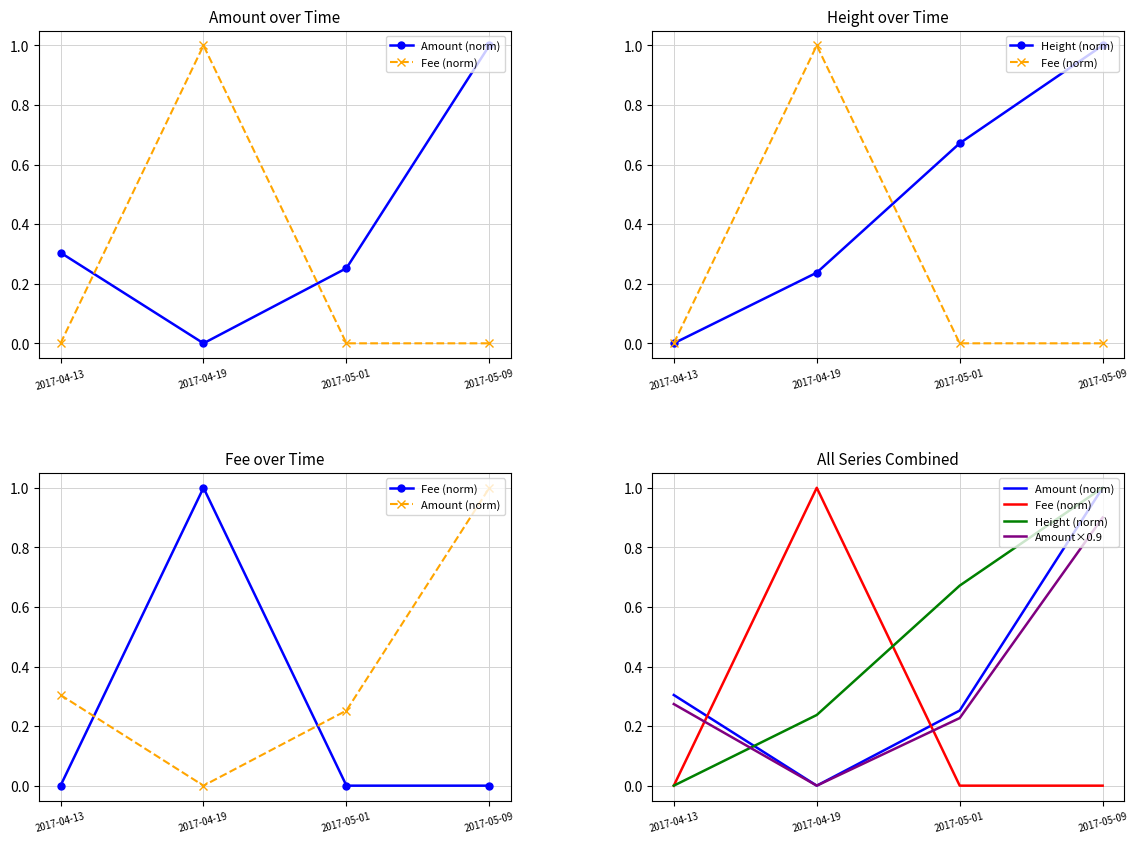

What are all the series names shown in the legend?

Amount (norm), Fee (norm), Height (norm), Amount×0.9